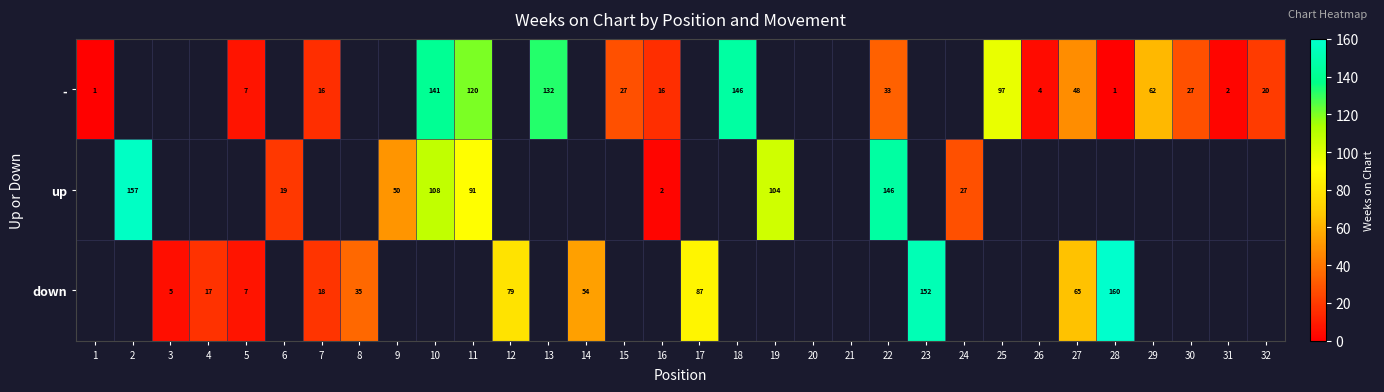

True or false: down has a value of 7 at 5.

True